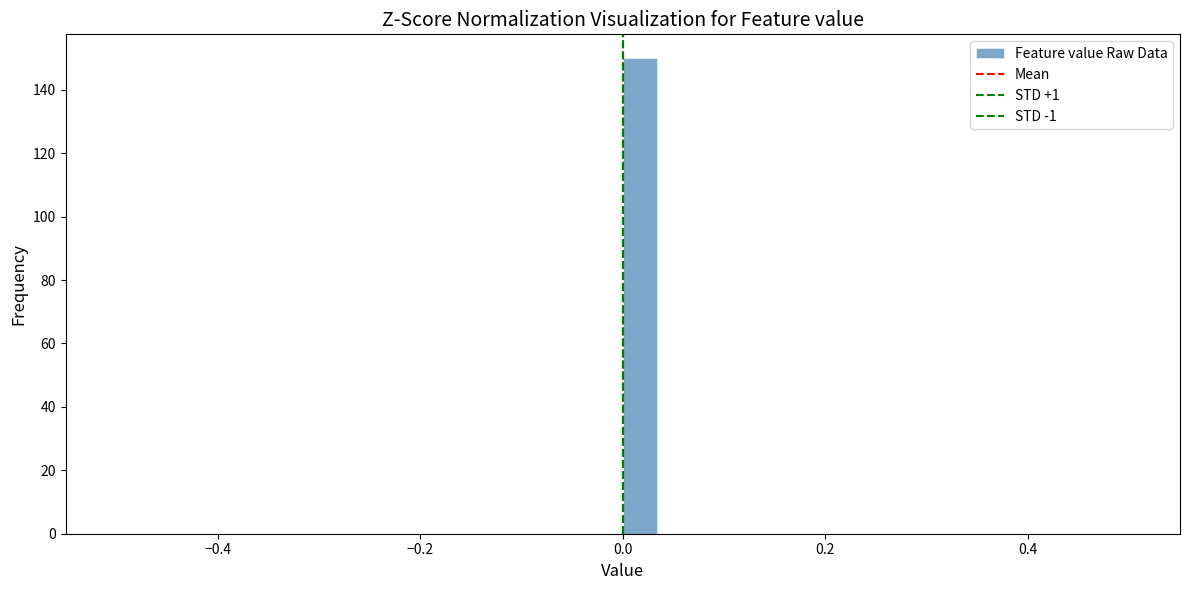

Read against the x-axis, roughly where is the centre of the tallest bar?

0.02